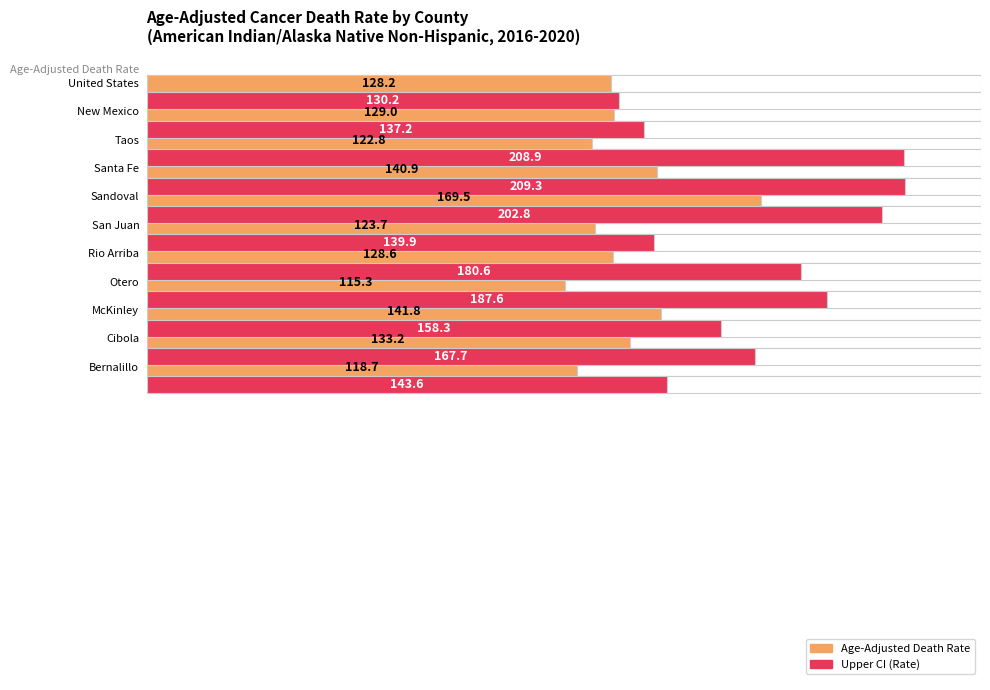

What is the difference between the maximum and minimum values in the Age-Adjusted Death Rate series?

54.2